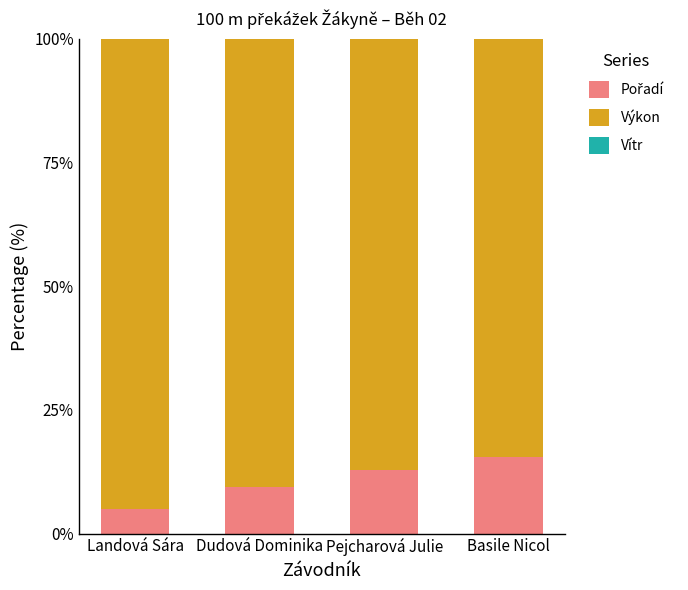

Count the number of data series in this chart.

3